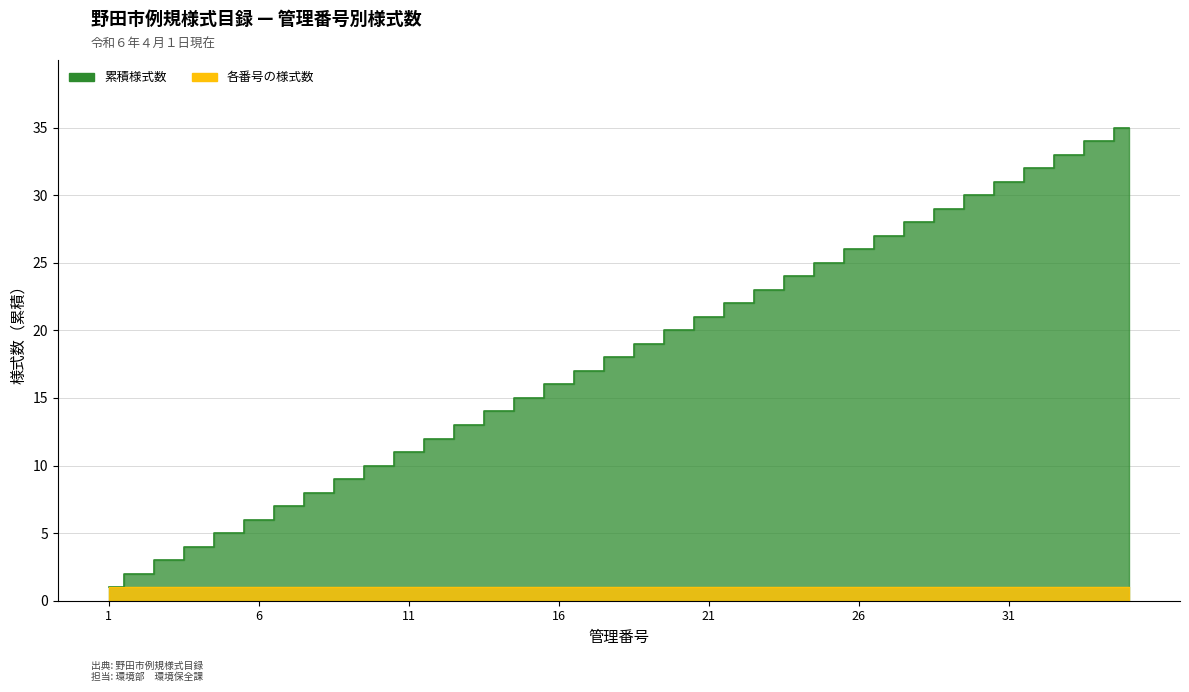

Reading left to right, what are all the values shown in this chart?

1	2	3	4	5	6	7	8	9	10	11	12	13	14	15	16	17	18	19	20	21	22	23	24	25	26	27	28	29	30	31	32	33	34	35